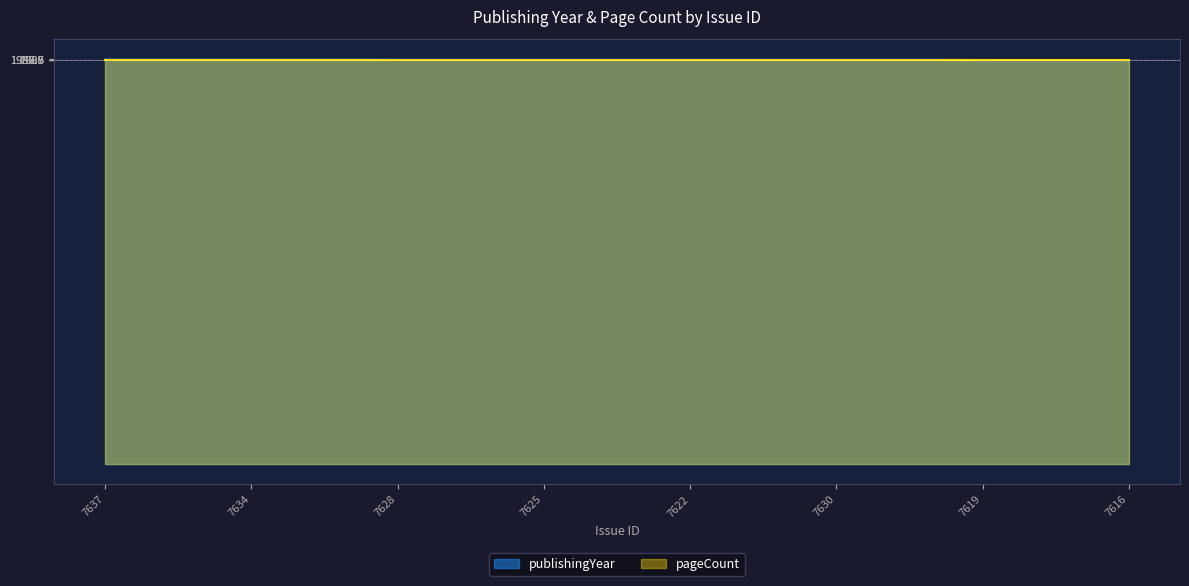

Which category has the lowest value across all series?

7619